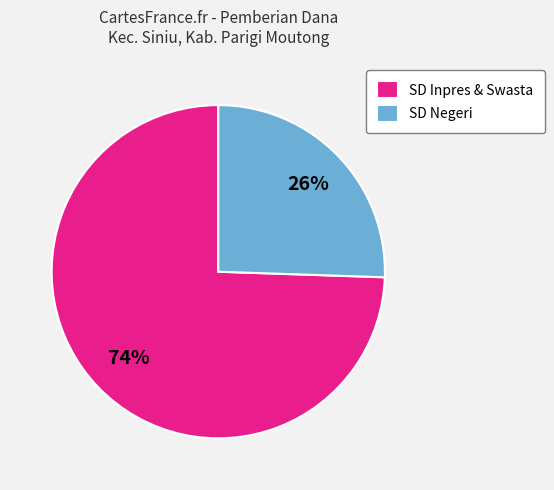

Do SD Inpres & Swasta and SD Negeri together represent more than half of the pie?

Yes